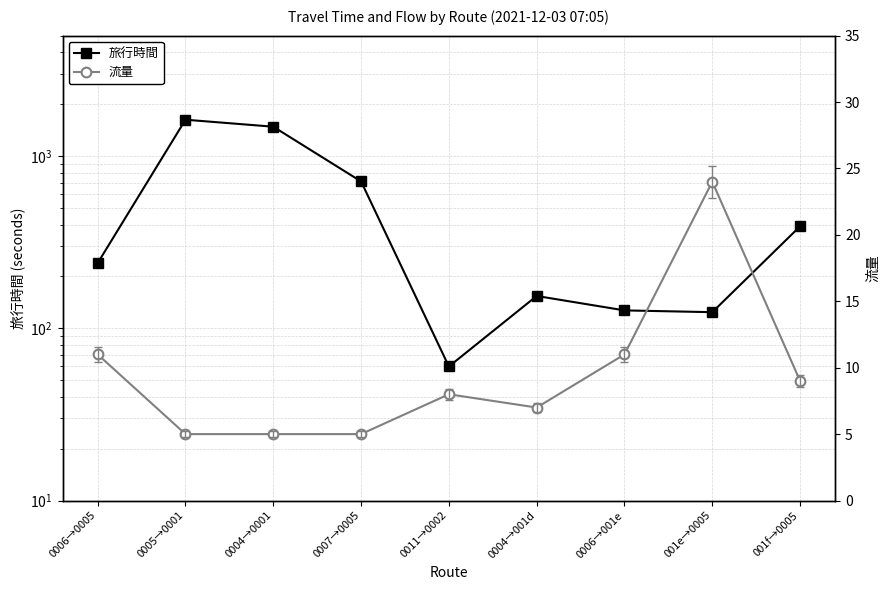

True or false: 旅行時間 and 流量 intersect in this chart.

False